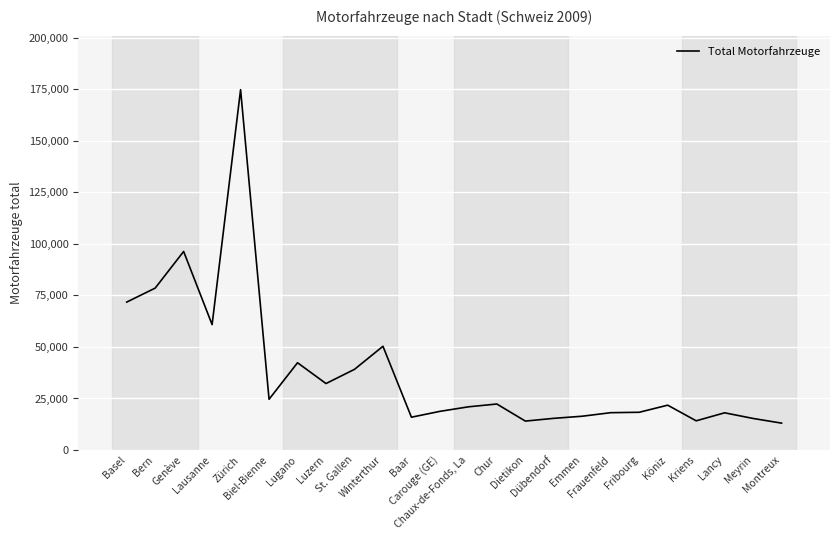

The value at Chur is 31755. True or false?

False